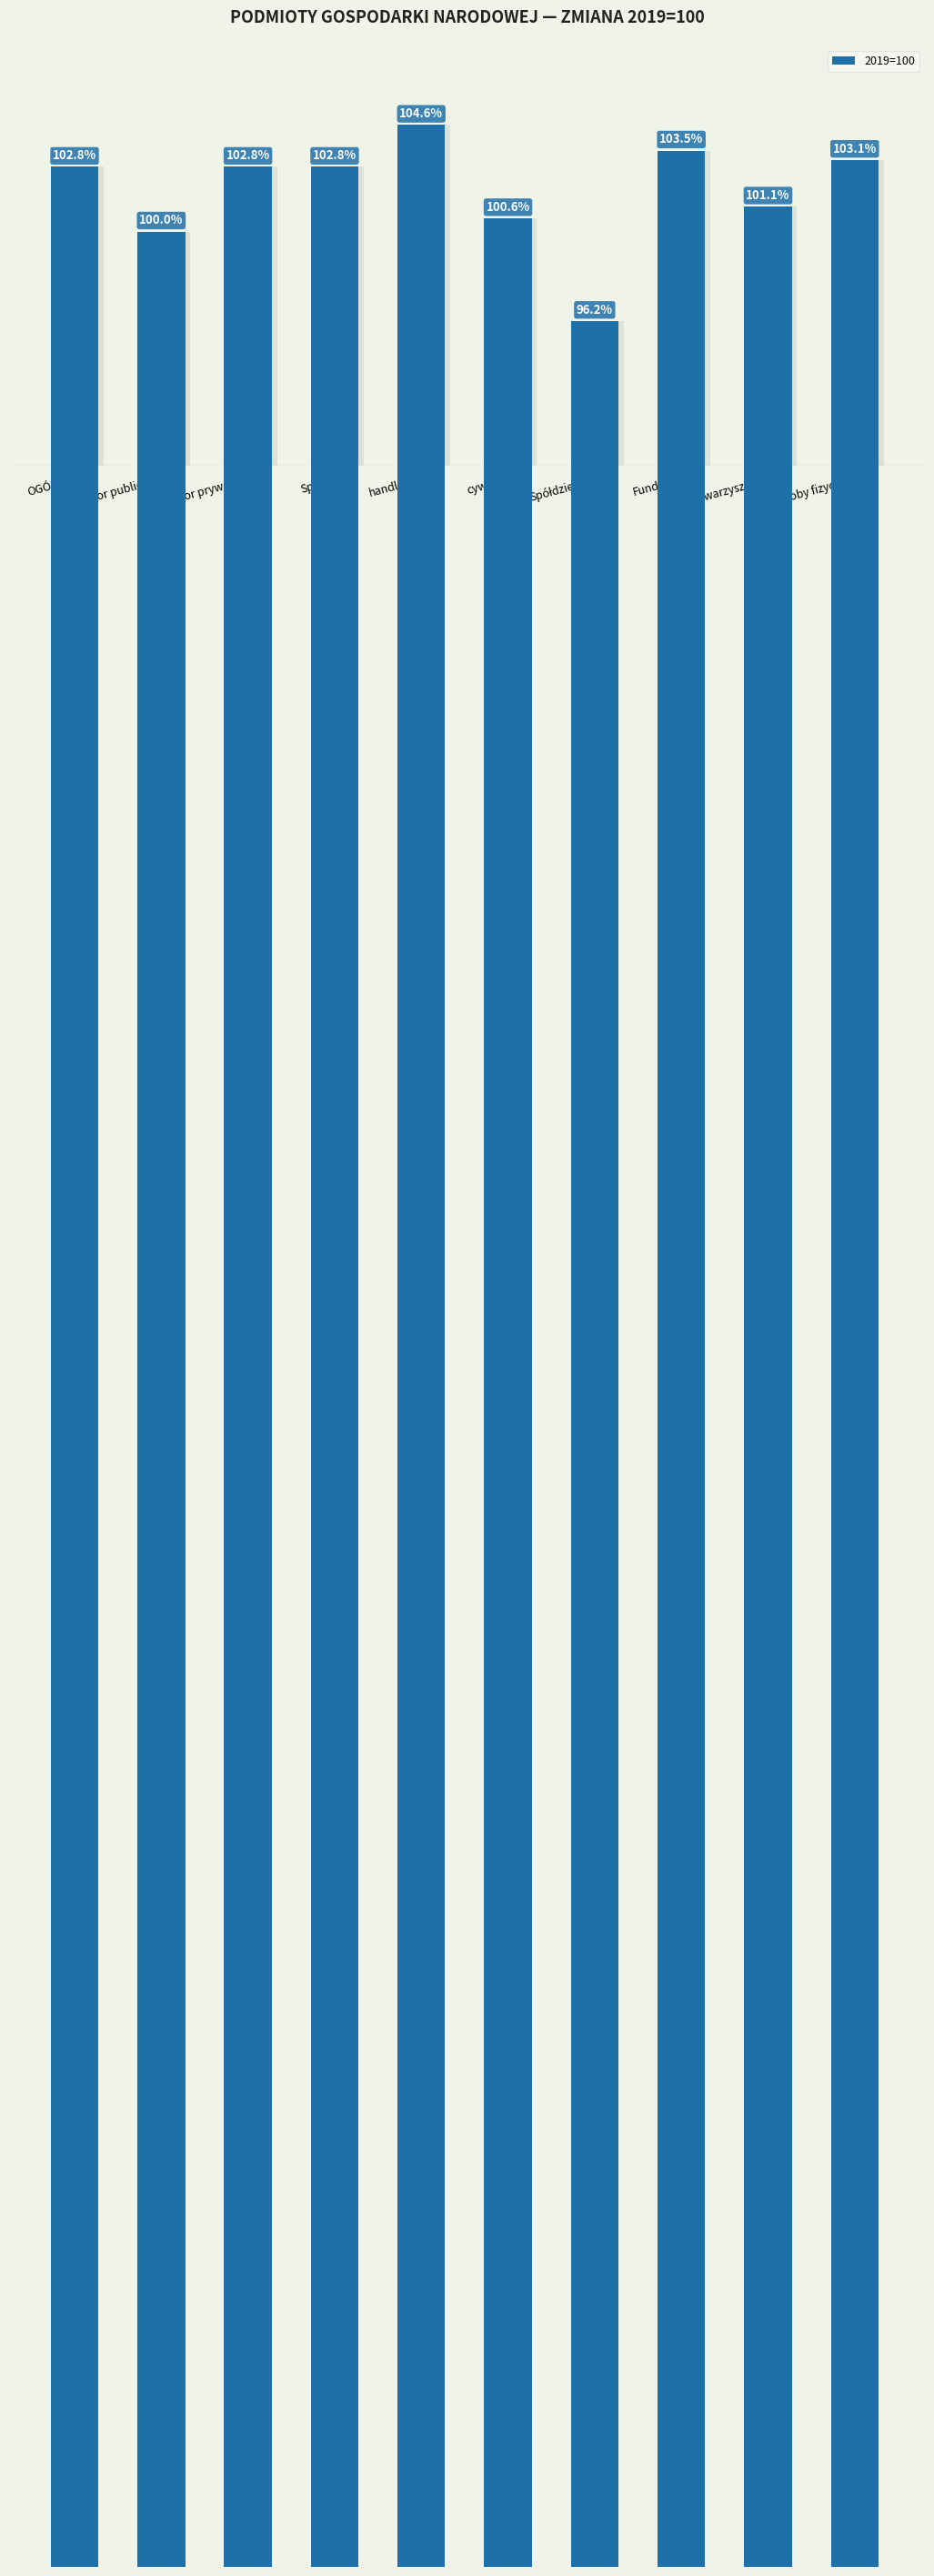

Are the bars horizontal?

No